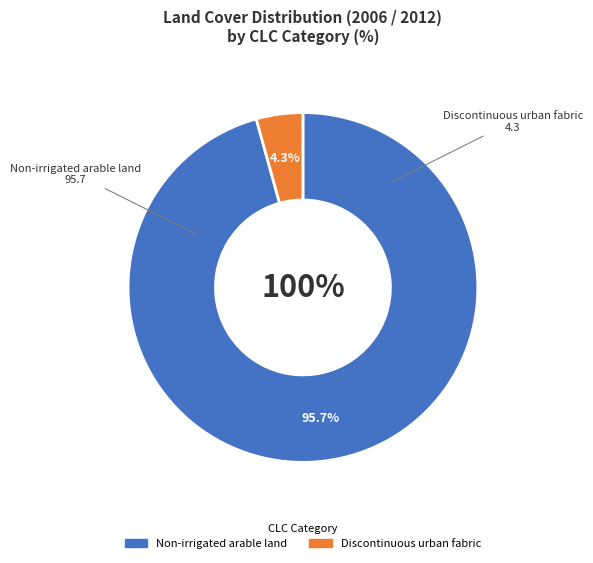

Is it true that Non-irrigated arable land is 88% of the pie?

False